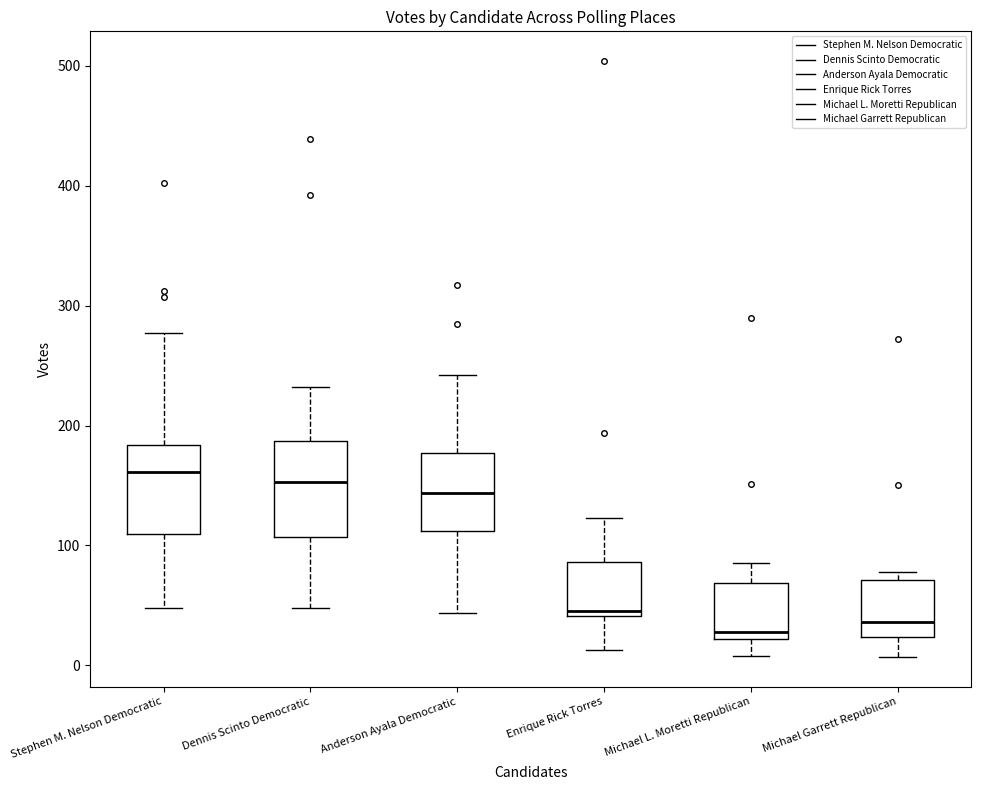

Where does the upper whisker of the box for Anderson Ayala Democratic end on the y-axis? The values are not printed on the chart, so give them approximately, as read against the axis.

240